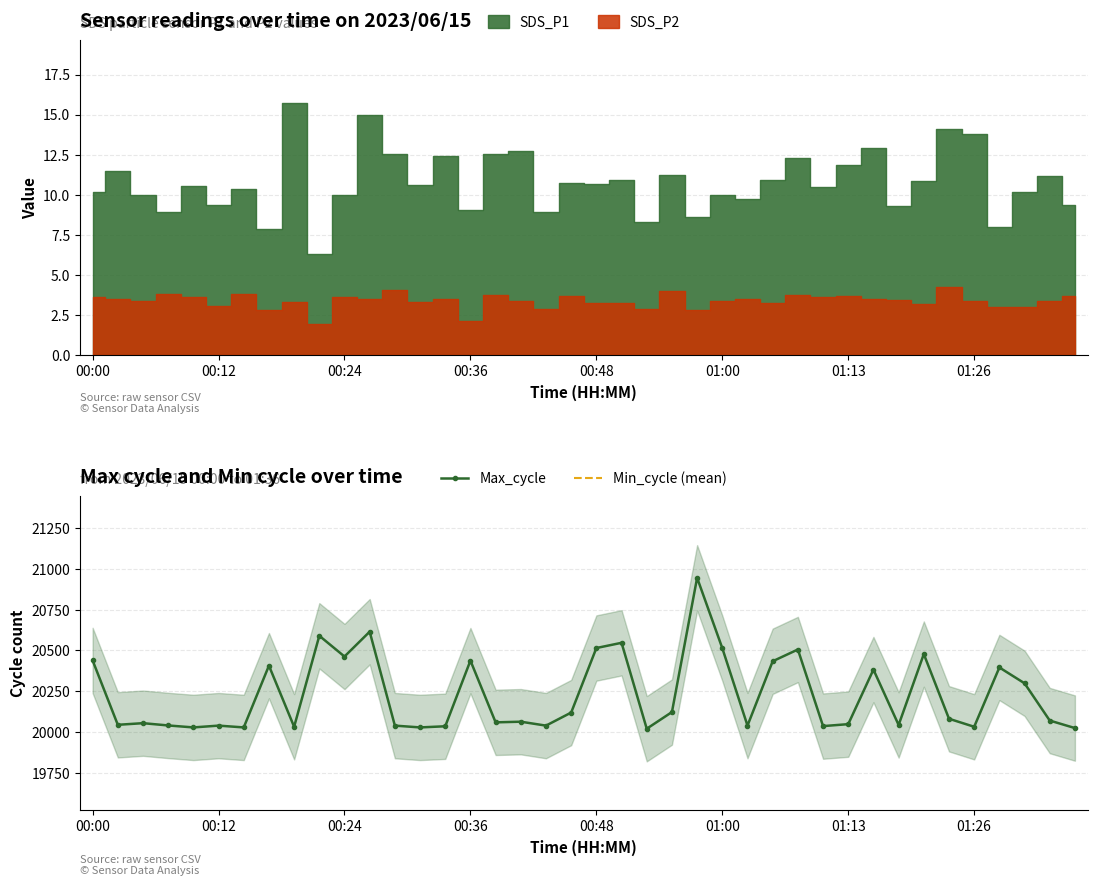

The SDS_P1 series shows 3.9 at 01:13. True or false?

False